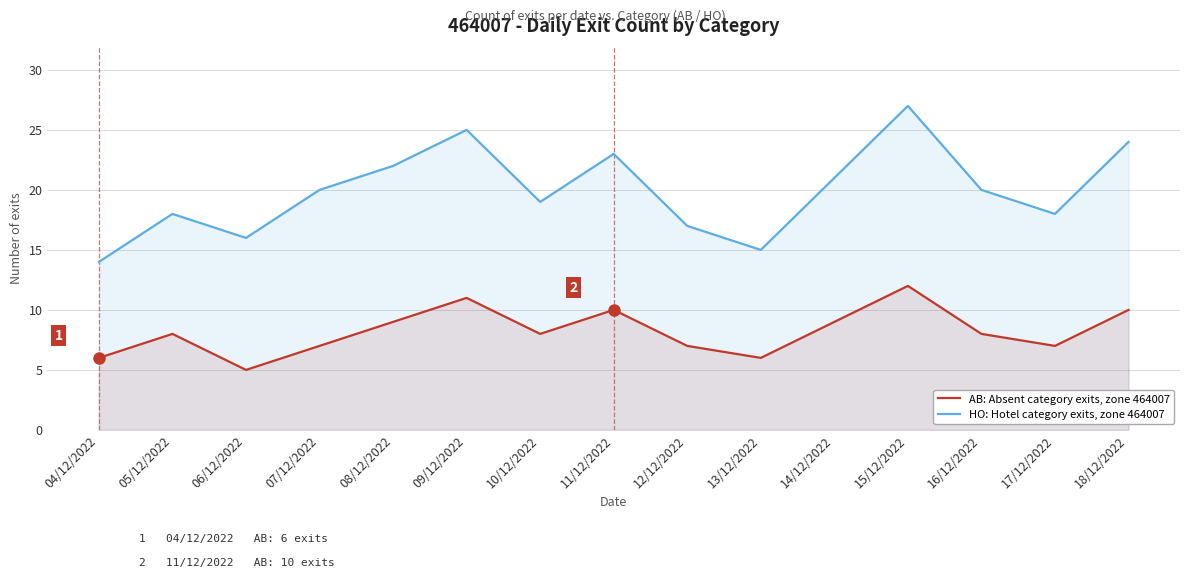

How many lines are shown in the chart?

2